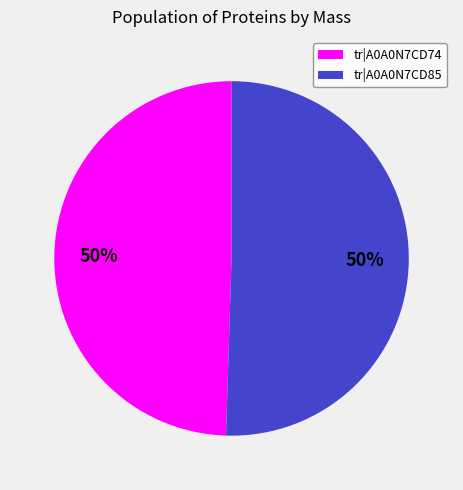

What is the ratio of the value at tr|A0A0N7CD74 to the value at tr|A0A0N7CD85?

1.0